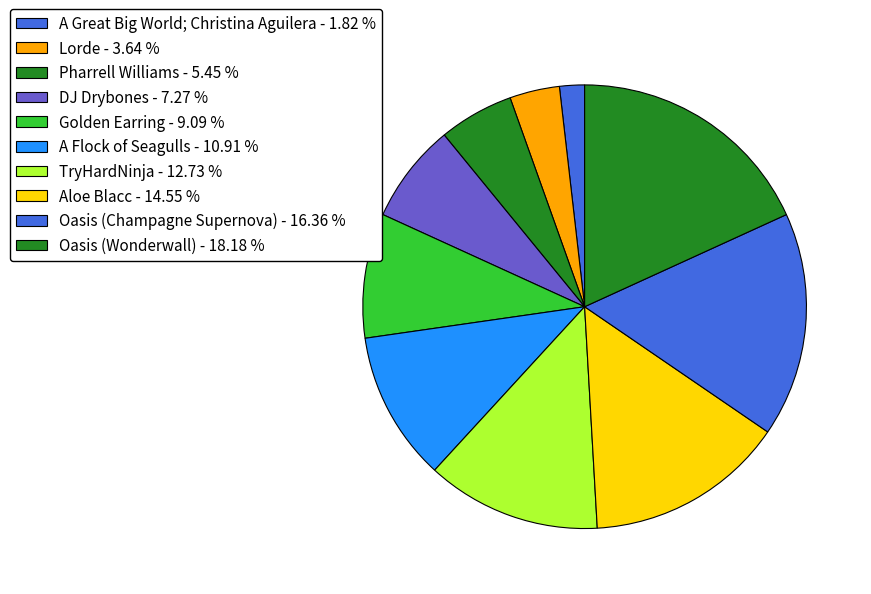

Is Aloe Blacc the majority of the pie?

No